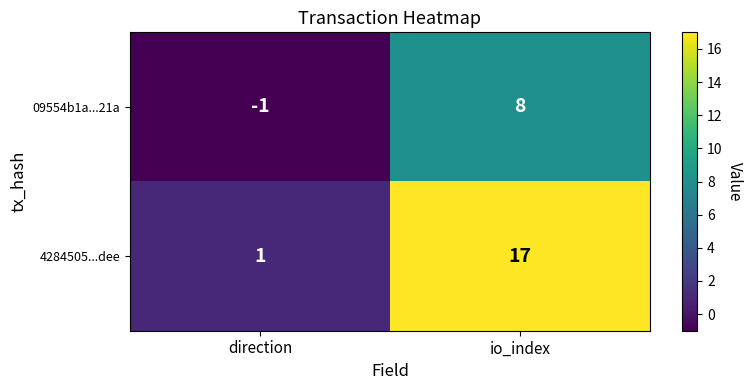

Reading left to right, transcribe all the data shown in this chart.

09554b1a...21a: direction=-1	io_index=8
4284505...dee: direction=1	io_index=17